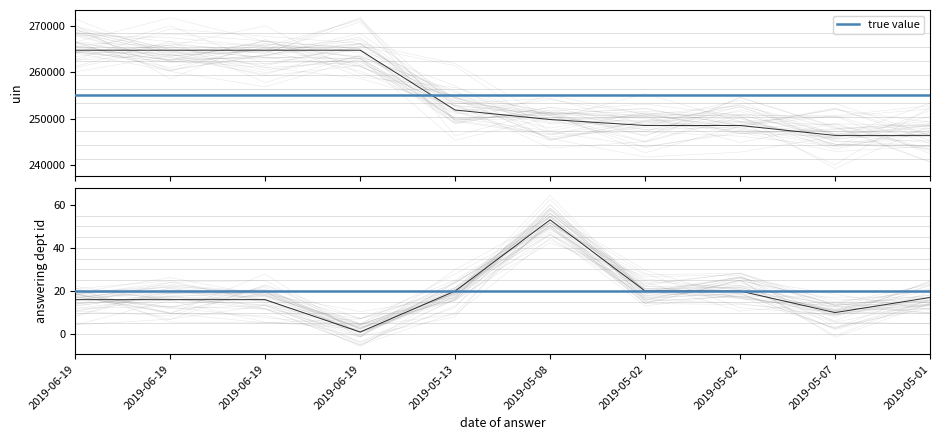

True or false: answering dept id has a value of 22 at 2019-06-19.

False